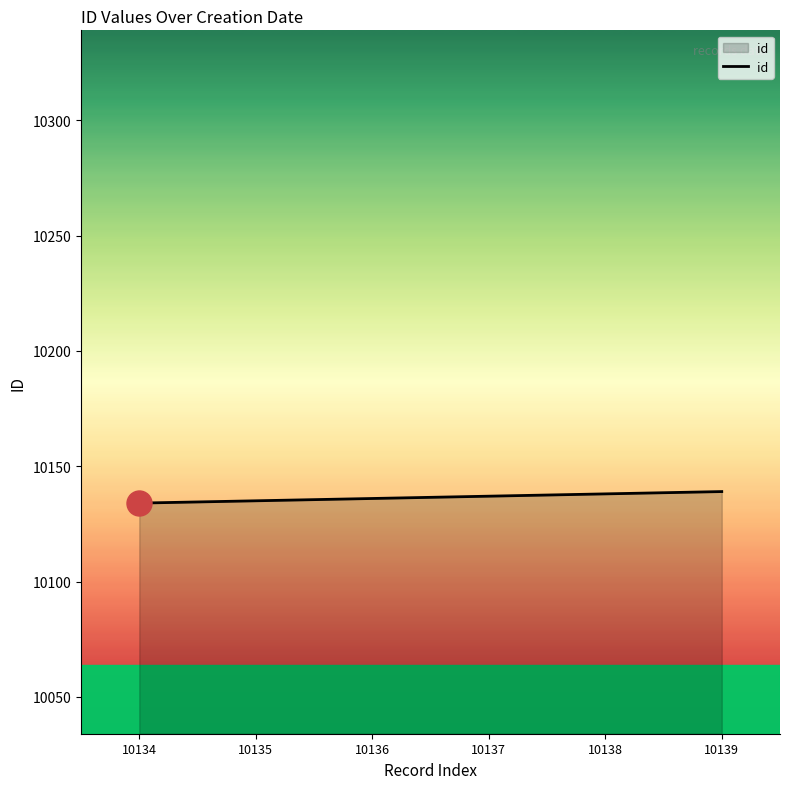

What is the sum of all values?

60819